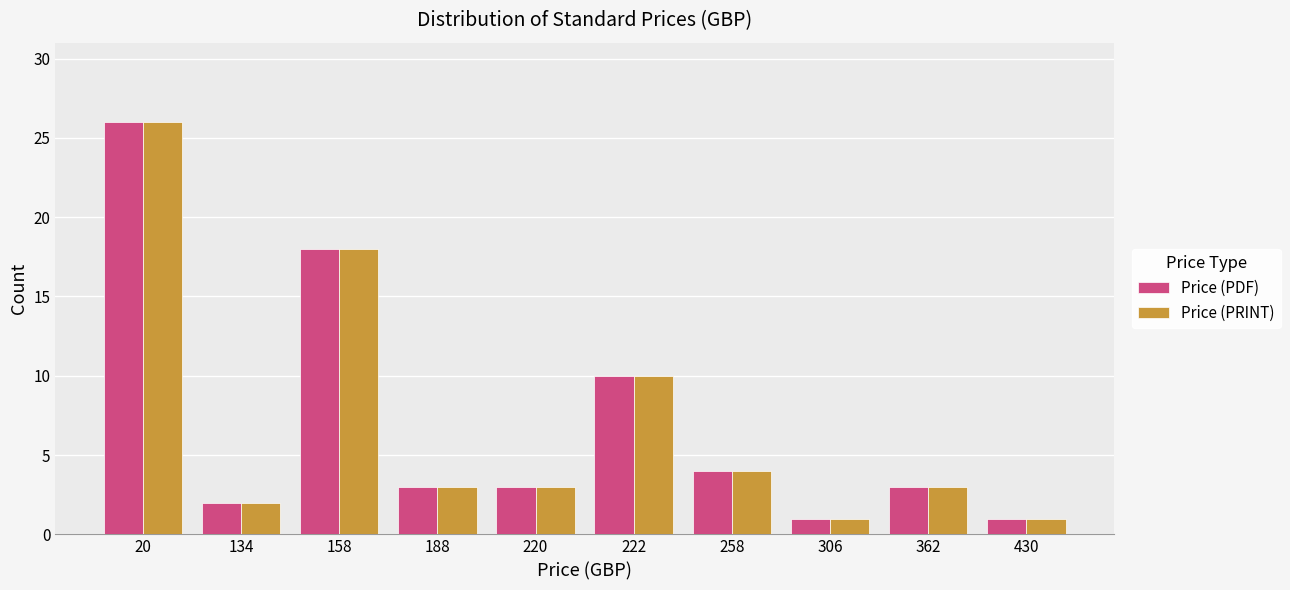

What is the sum of the Price (PDF) values at 188 and 220?

6